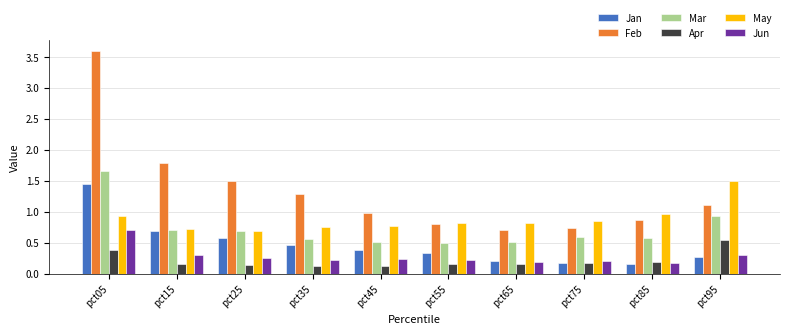

Is the value of Mar at pct05 greater than the value of Jun at pct35?

Yes